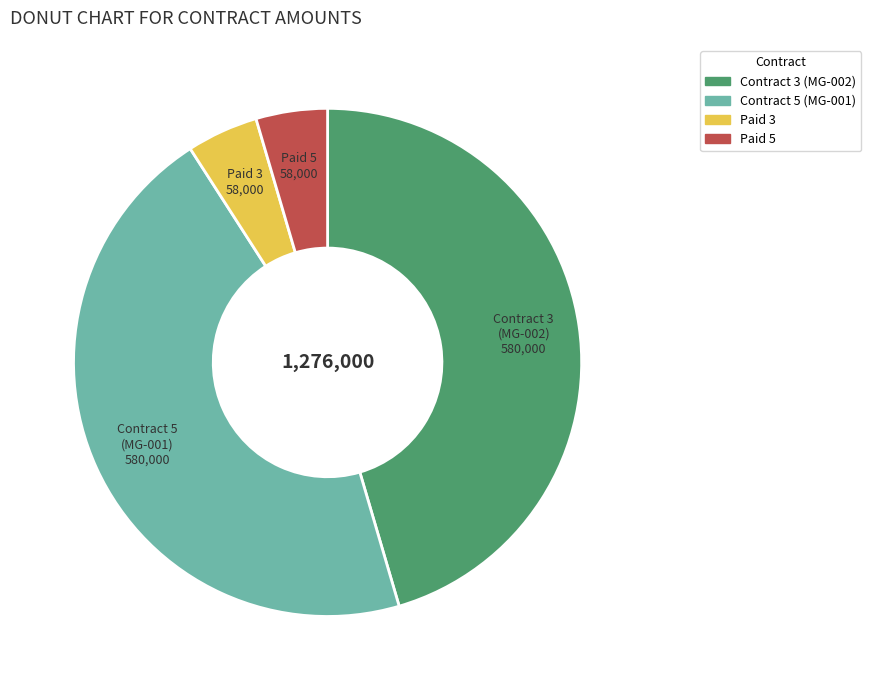

What is the ratio of the value at Paid 5 to the value at Paid 3?

1.0